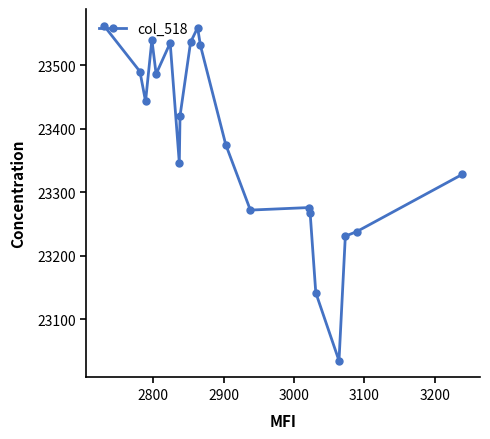

What is the sum of all values?

467612